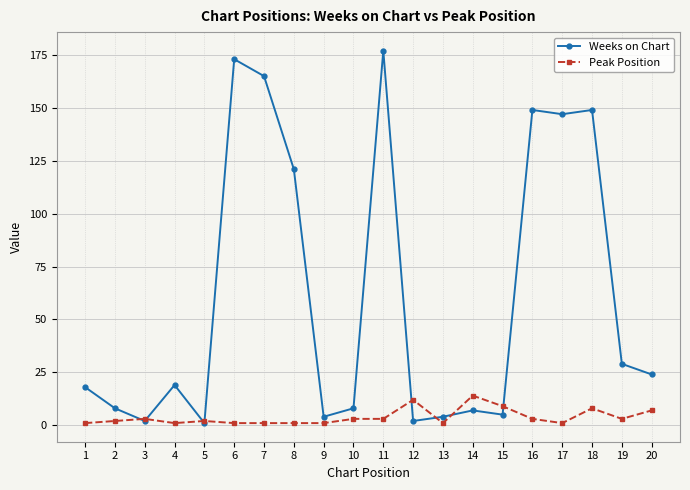

Reading left to right, extract all data points from this chart.

Weeks on Chart: 1=18	2=8	3=2	4=19	5=1	6=173	7=165	8=121	9=4	10=8	11=177	12=2	13=4	14=7	15=5	16=149	17=147	18=149	19=29	20=24
Peak Position: 1=1	2=2	3=3	4=1	5=2	6=1	7=1	8=1	9=1	10=3	11=3	12=12	13=1	14=14	15=9	16=3	17=1	18=8	19=3	20=7